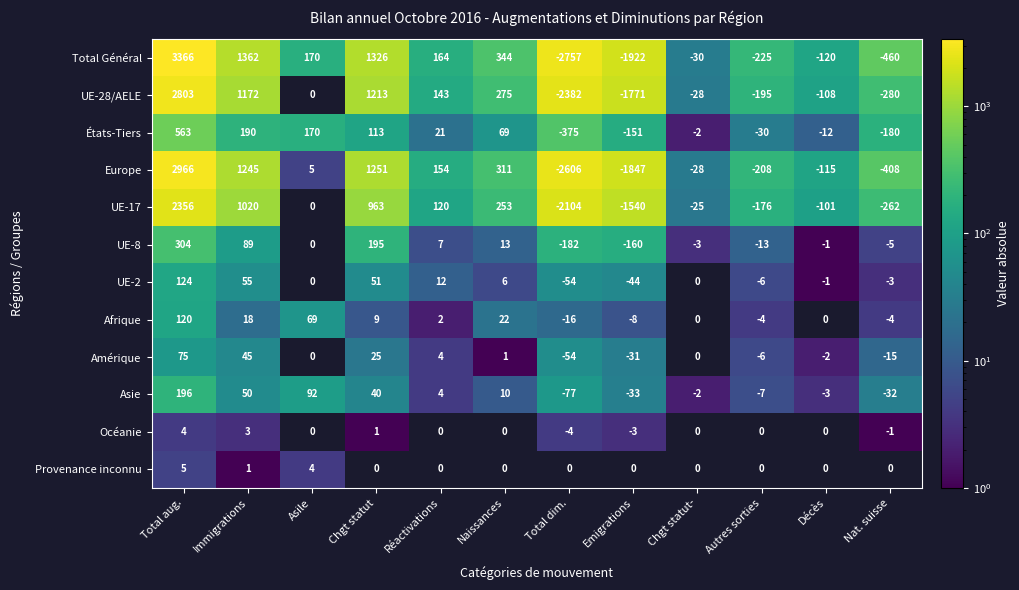

True or false: UE-17 has a value of -2104 at Total dim..

True